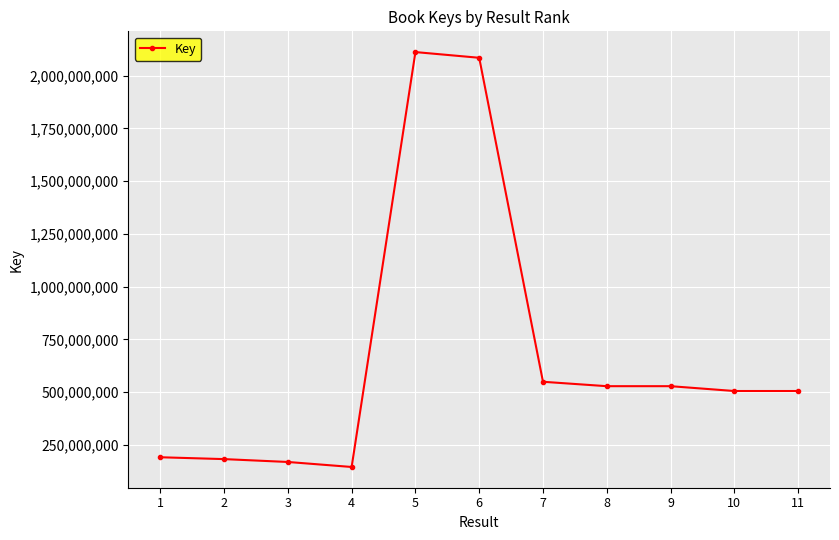

What is the difference between the maximum and second lowest values?

1943203763